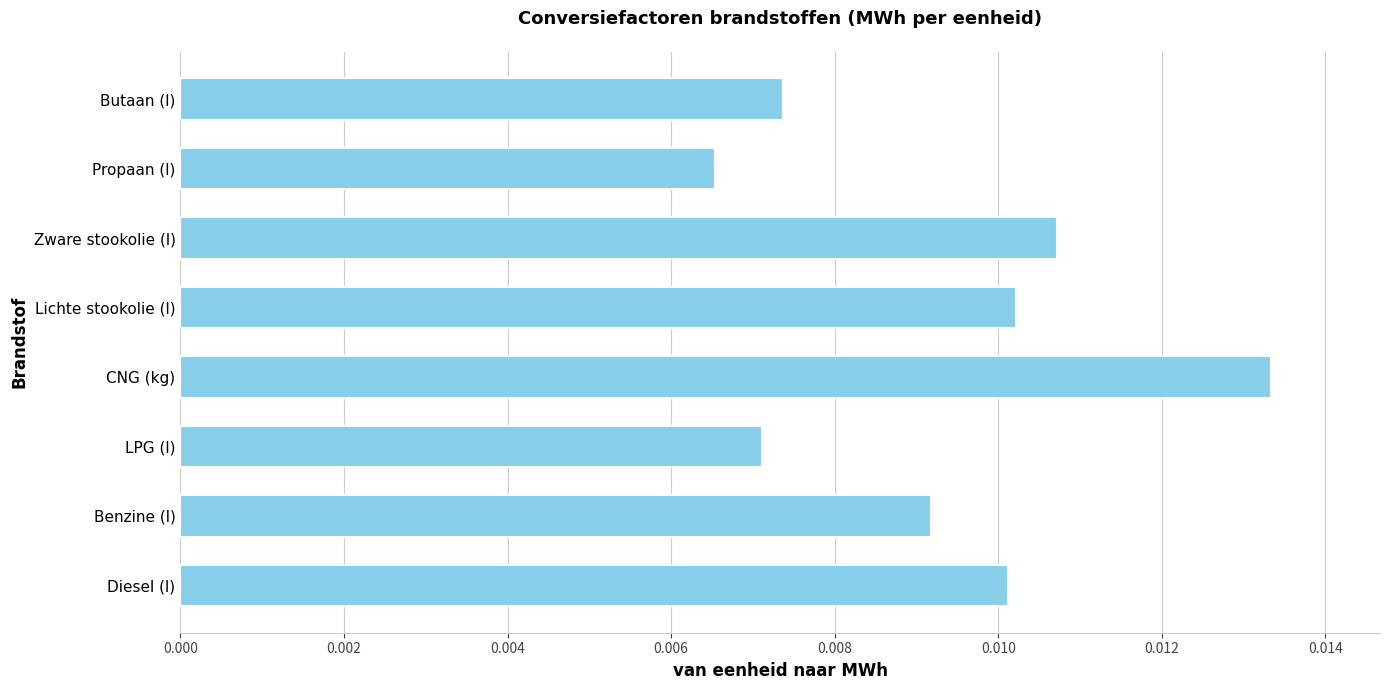

What is the sum of all values?

0.1